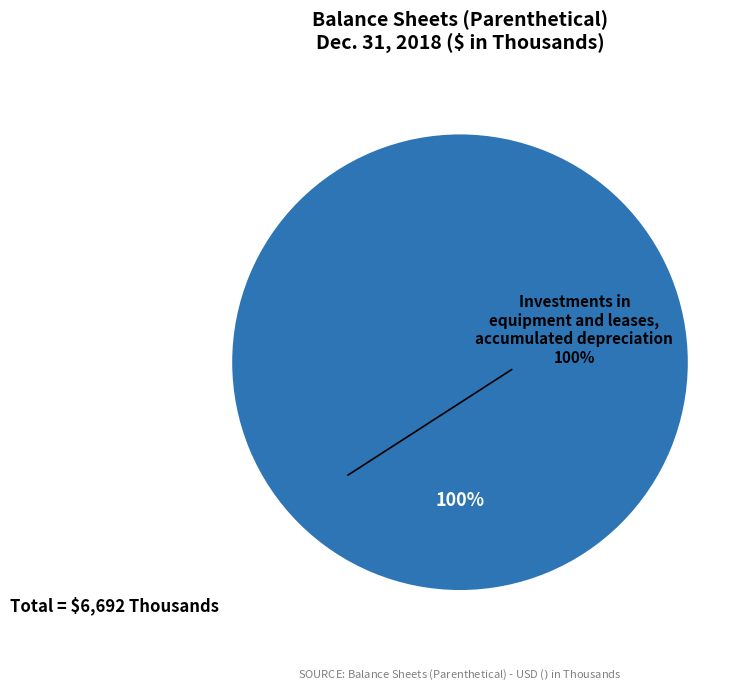

Is there a majority slice in this chart?

Yes